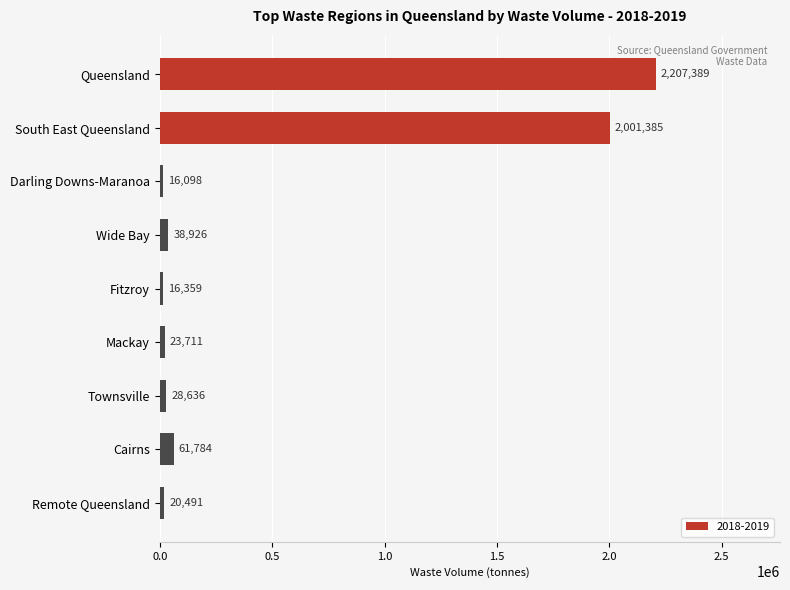

What is the sum of the values at Cairns and Wide Bay?

100710